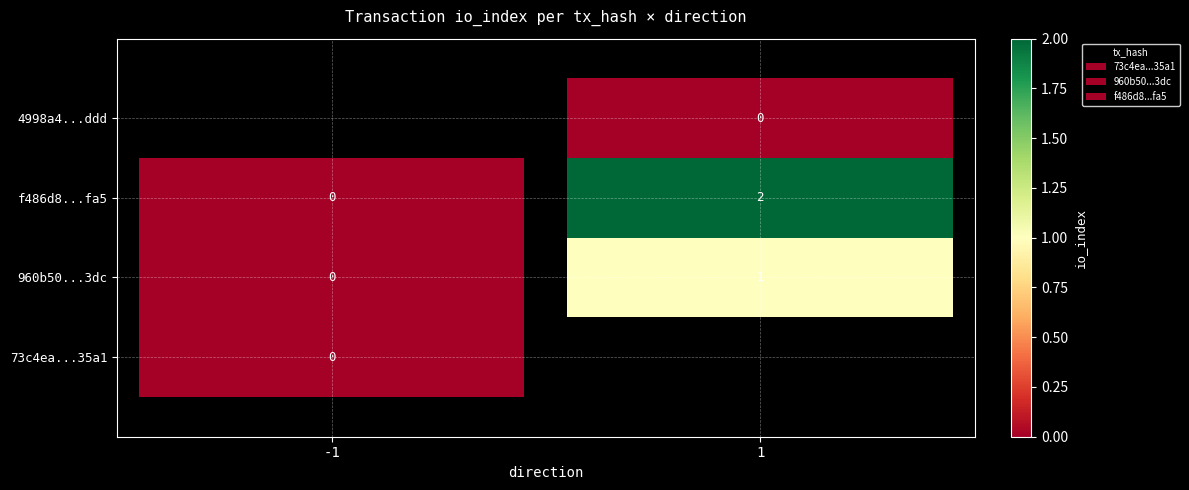

Which has a higher value, 1 or -1?

1